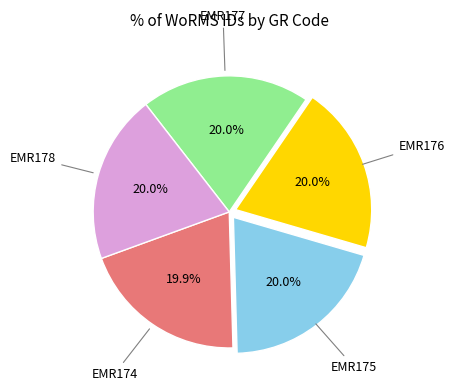

To the nearest percent, what percentage of the pie is EMR178?

20%